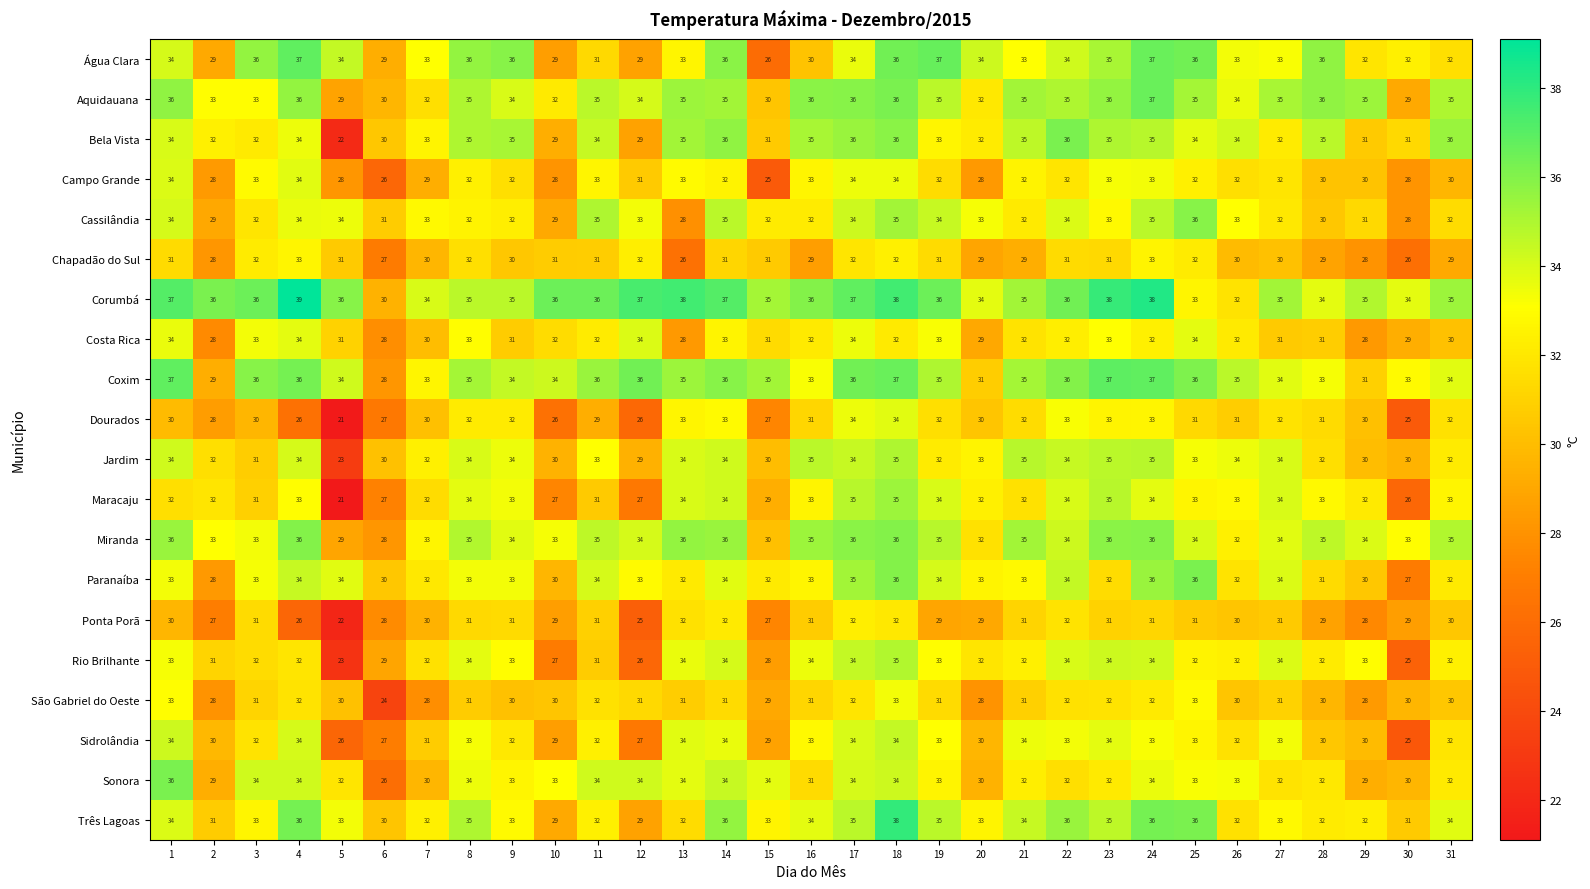

Which label corresponds to the largest value in the chart?

4